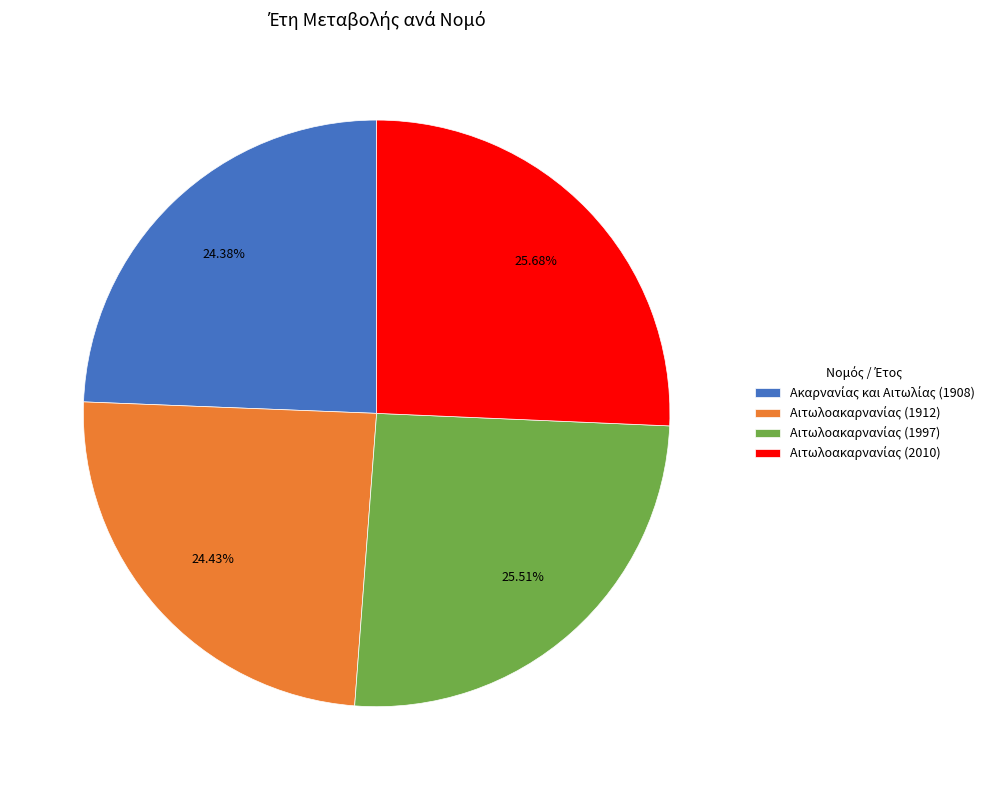

Is there any slice that represents more than half of the pie?

No